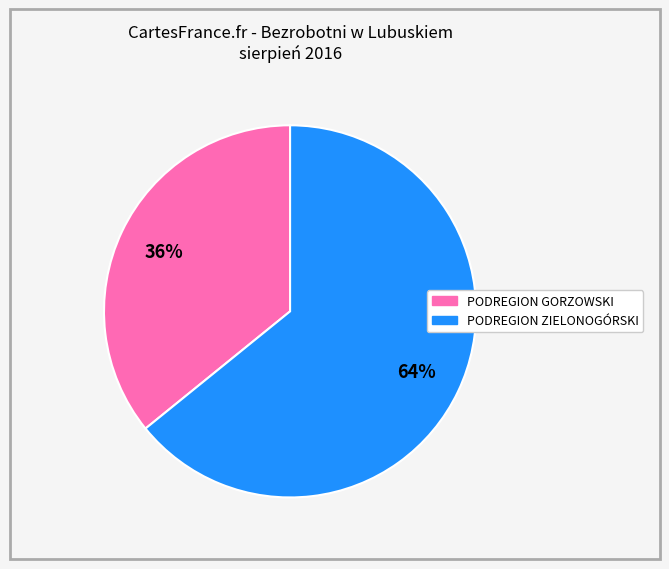

To the nearest percent, what is the average slice percentage?

50%